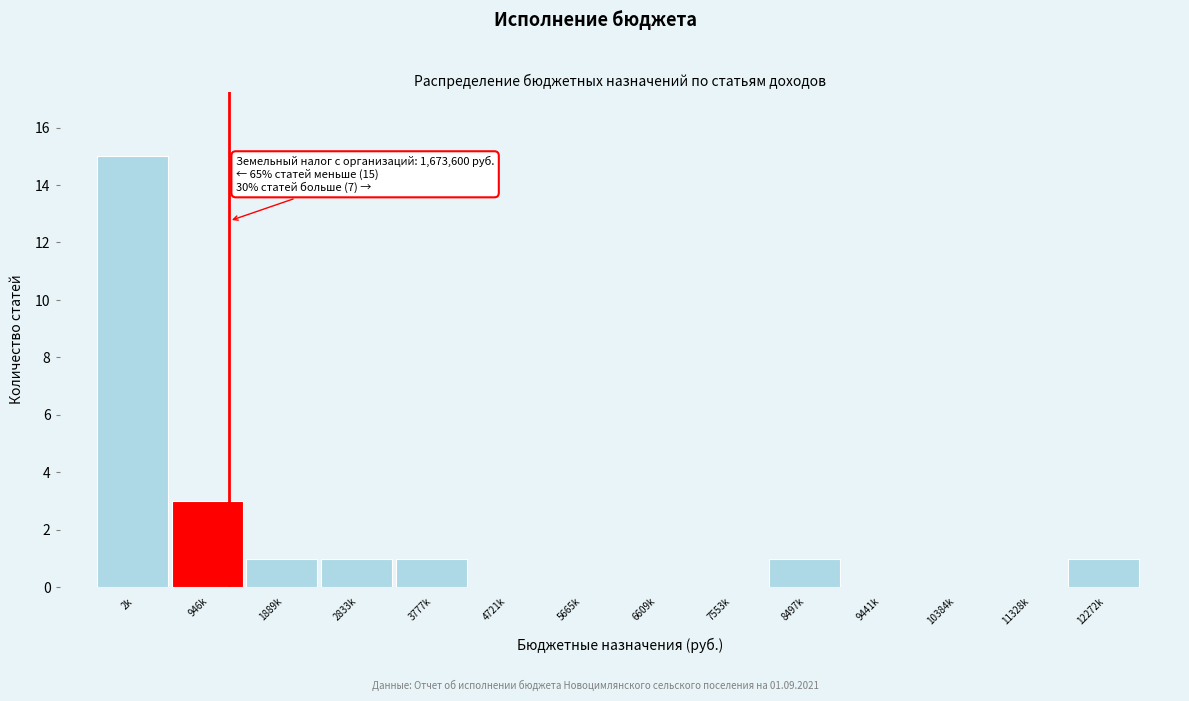

Reading left to right, what are all the values shown in this chart?

2k=15	946k=3	1889k=1	2833k=1	3777k=1	4721k=0	5665k=0	6609k=0	7553k=0	8497k=1	9441k=0	10384k=0	11328k=0	12272k=1